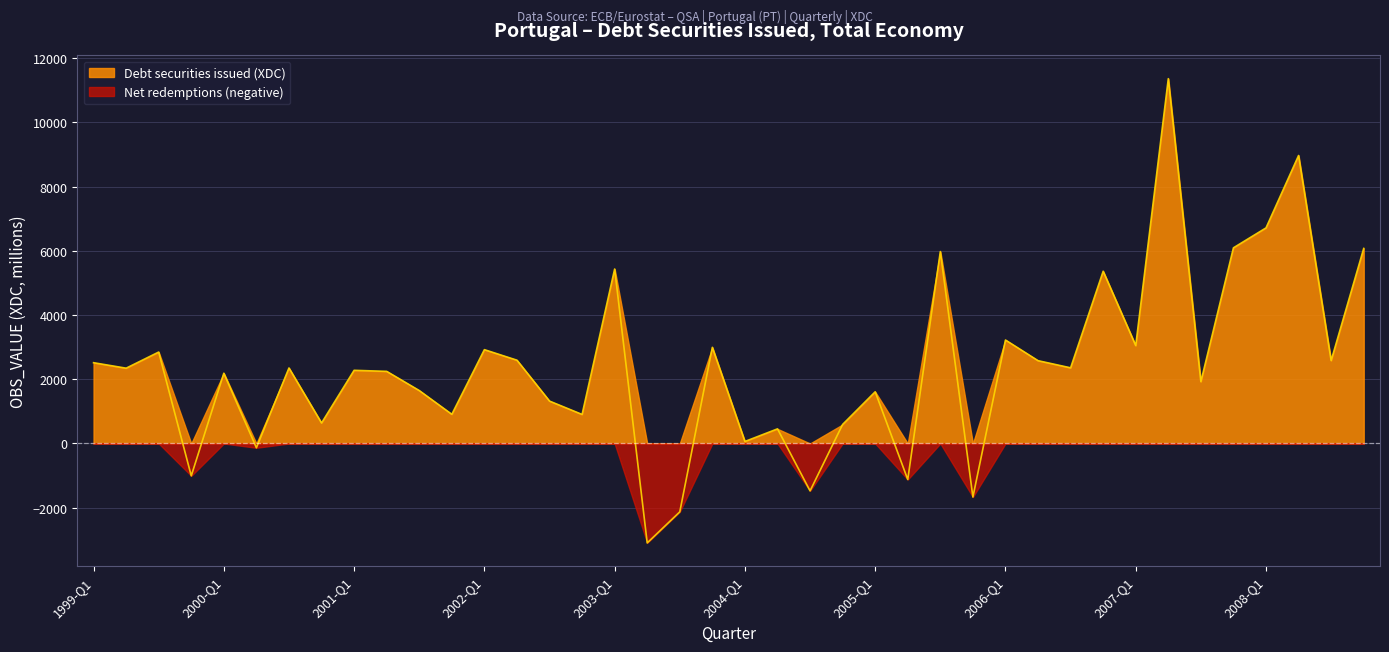

How many values are below zero?

7